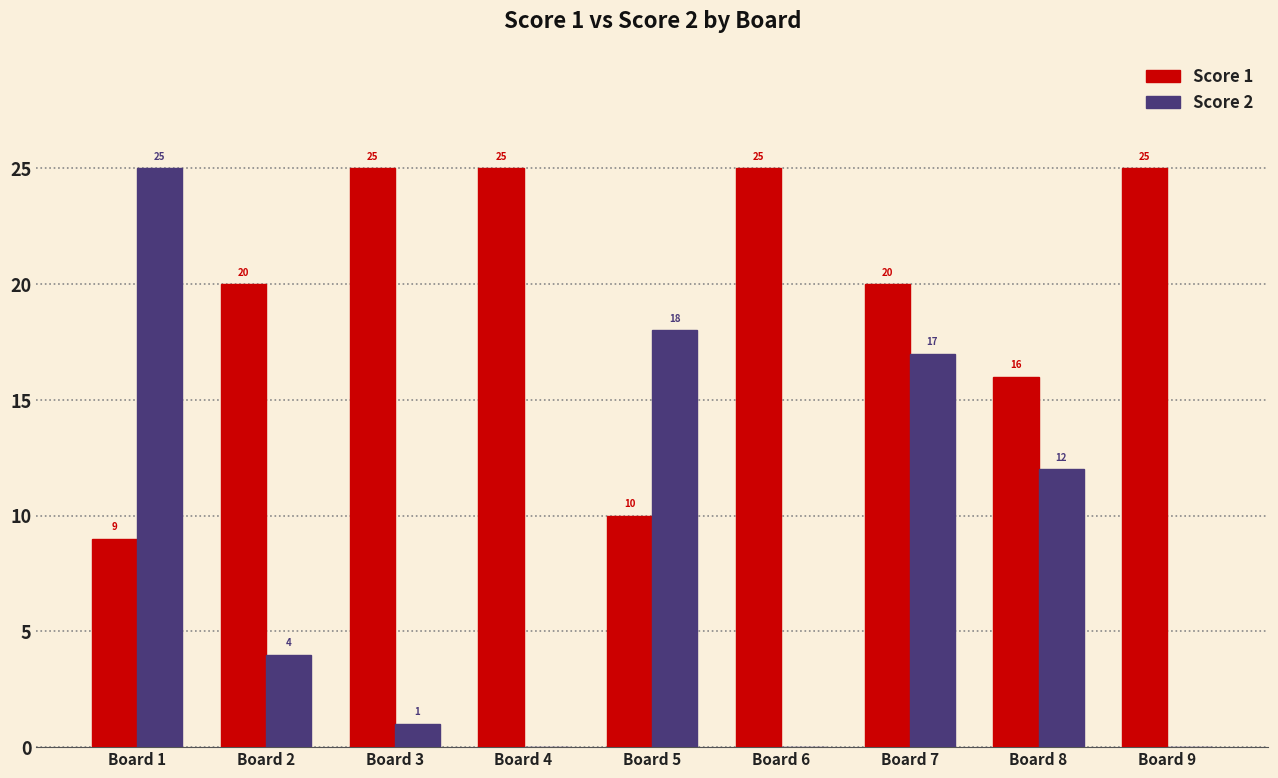

True or false: Score 1 has a value of 25 at Board 6.

True